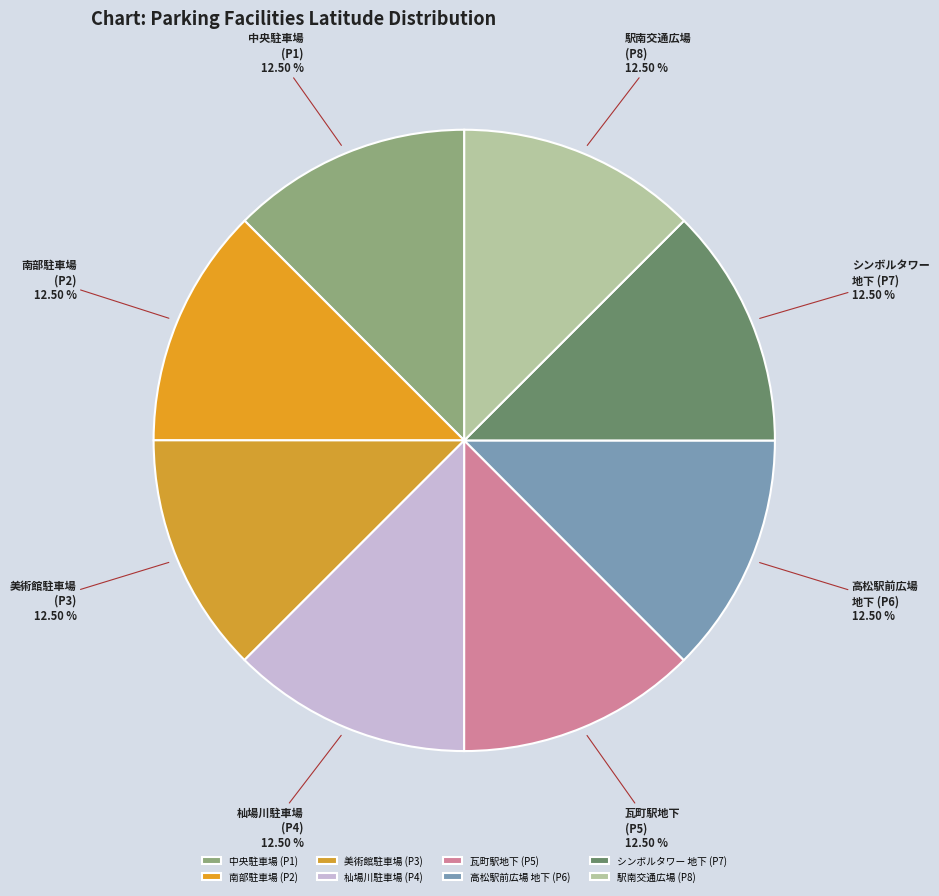

Is シンボルタワー 地下 (P7) the majority of the pie?

No